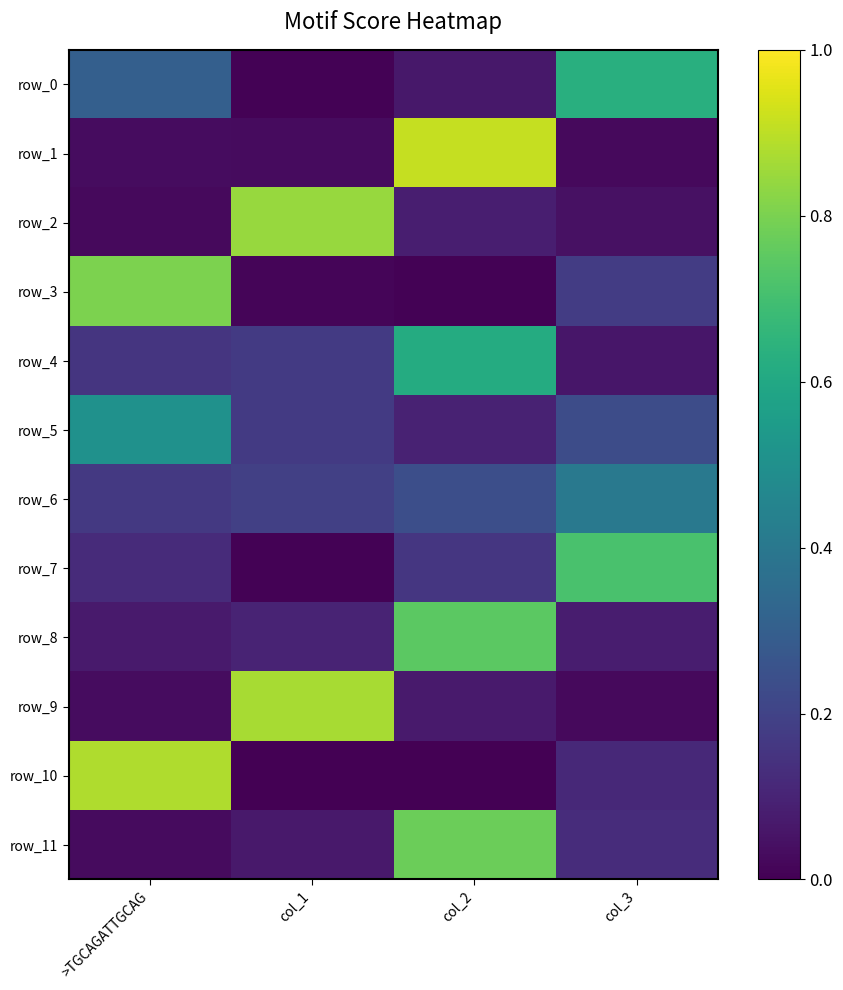

Rank the series by their maximum value, from lowest to highest.

row_6, row_5, row_4, row_0, row_7, row_8, row_11, row_3, row_2, row_9, row_10, row_1